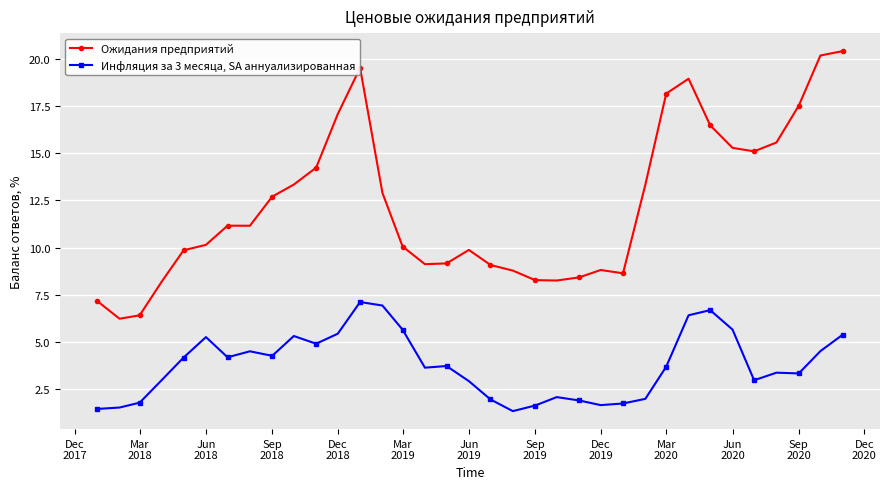

What is the highest value of the Ожидания предприятий series?

20.4